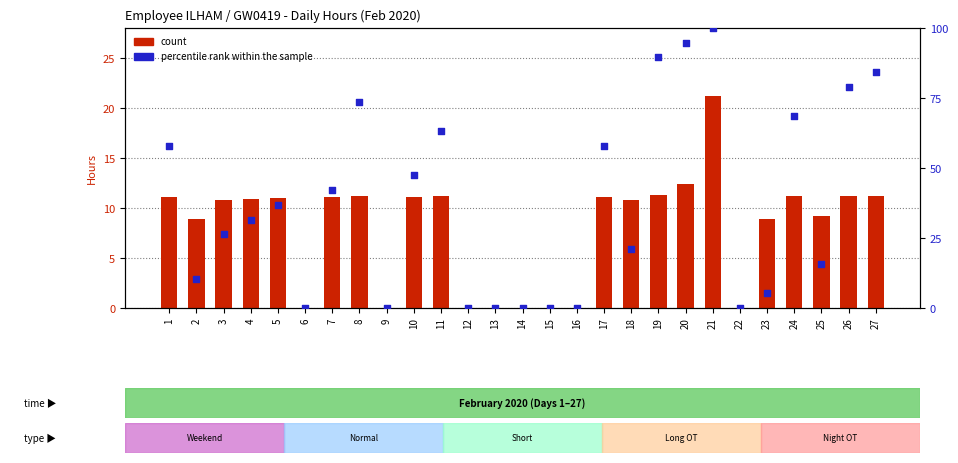

Which series reaches the maximum Y coordinate?

percentile rank within the sample